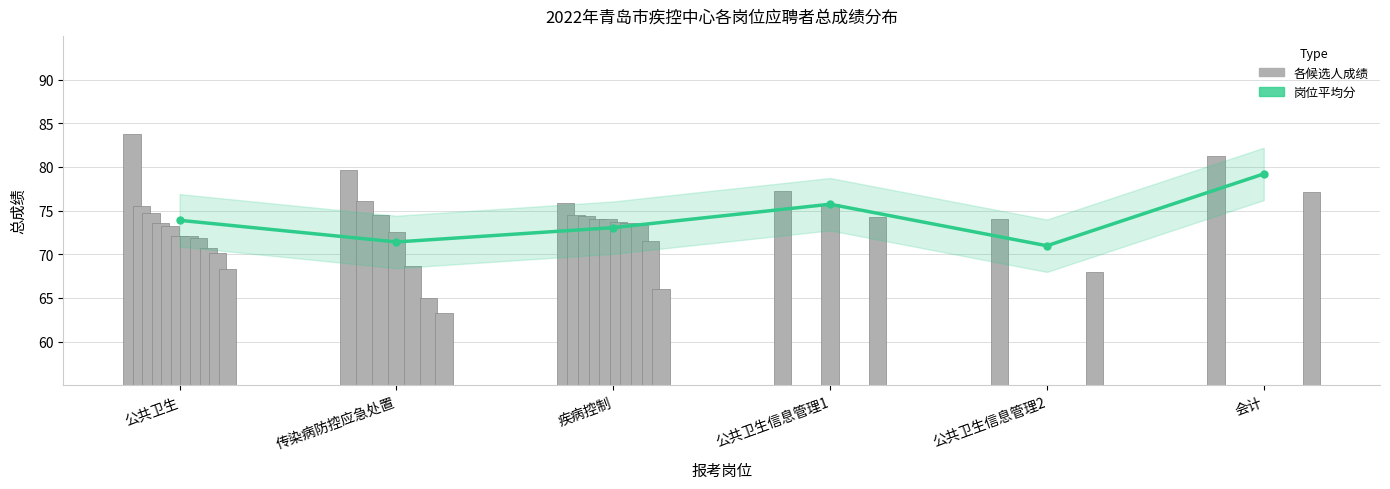

Reading right to left, extract all data points from this chart.

会计=79.2	公共卫生信息管理2=71.0	公共卫生信息管理1=75.7	疾病控制=73.0	传染病防控应急处置=71.4	公共卫生=73.9